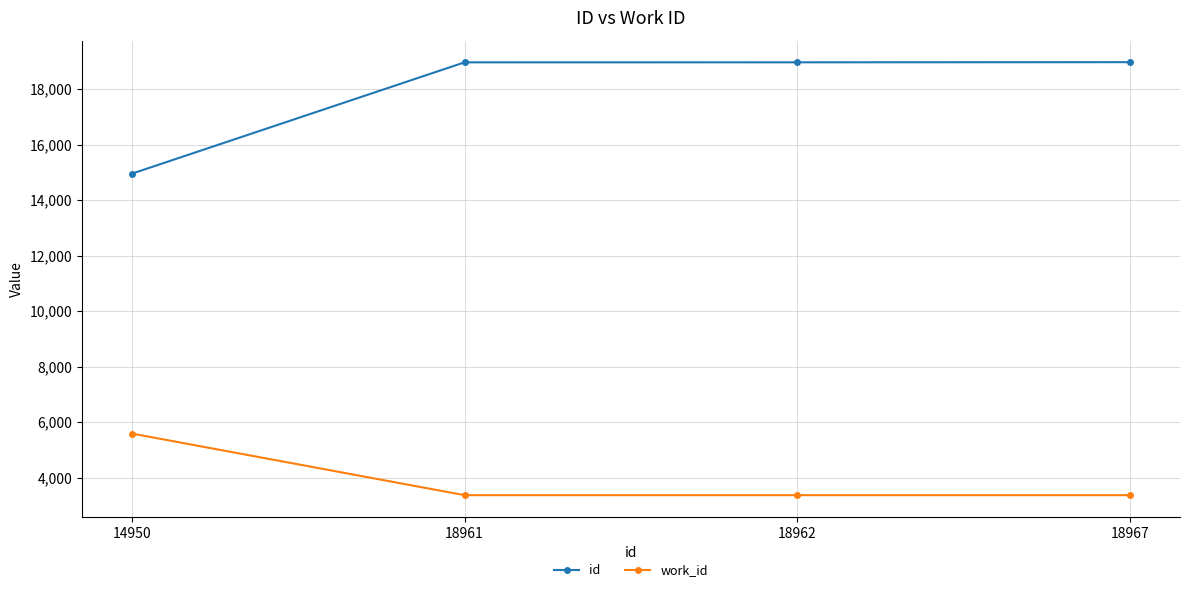

What is the total value across all series at 14950?

20540